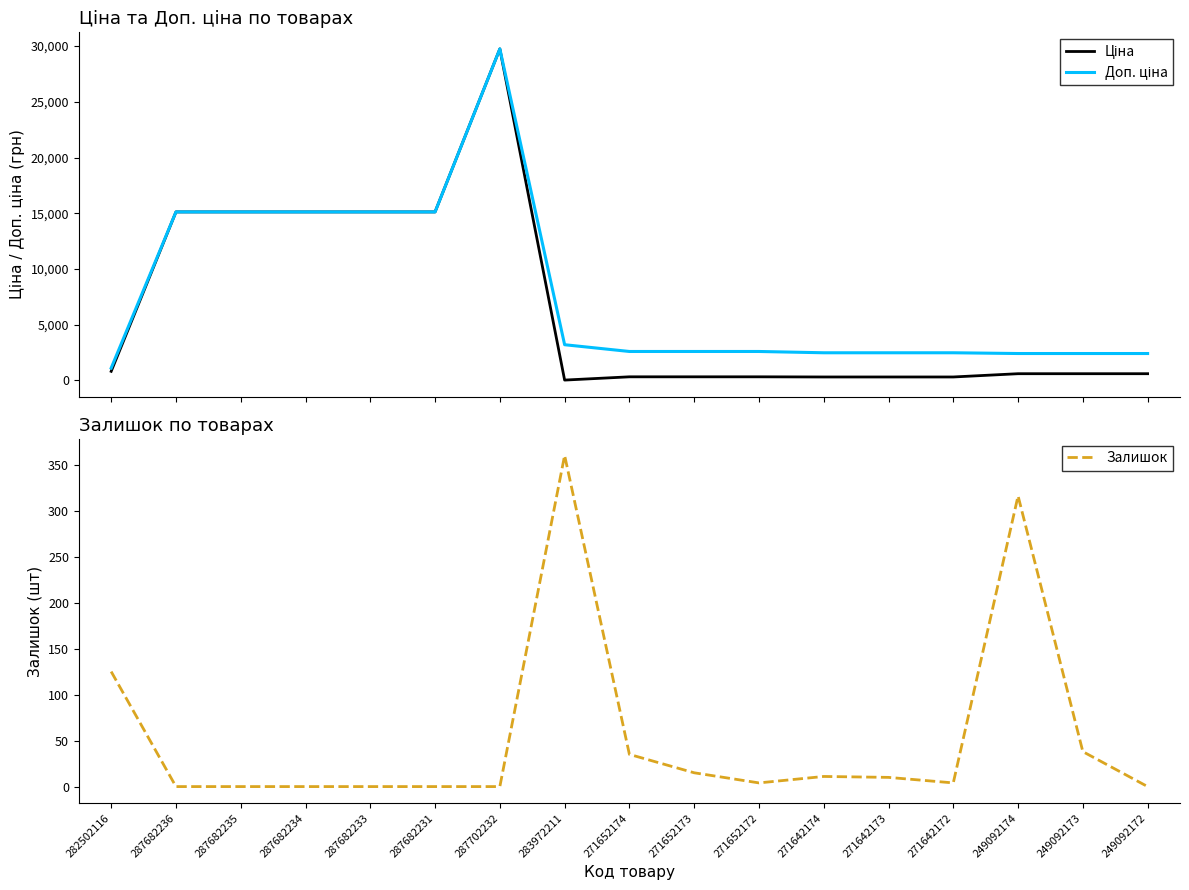

True or false: Залишок has more than 2 points higher than both neighbors.

True